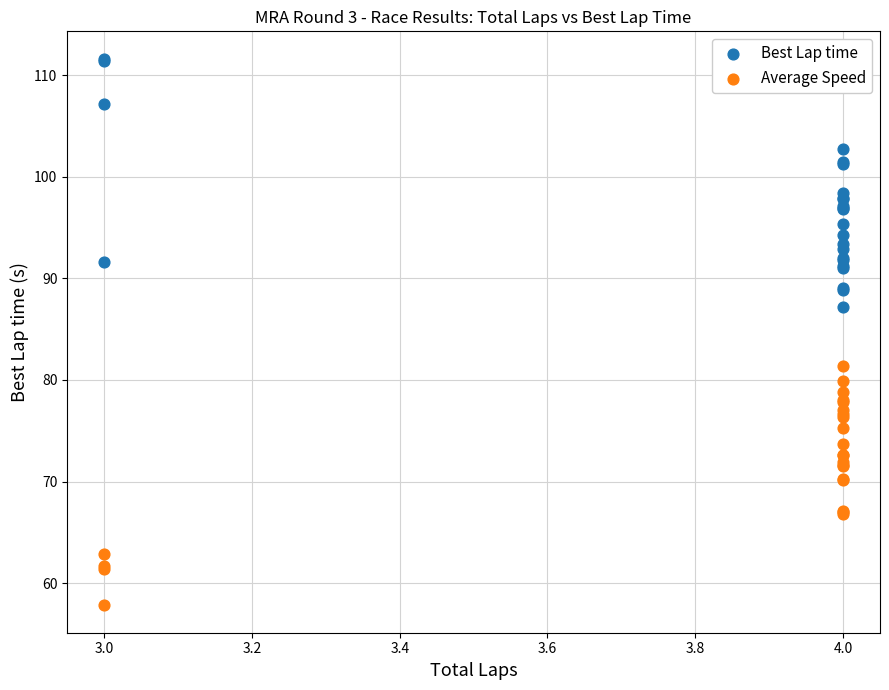

What is the X range (max minus min) for the scatter plot?

1.0